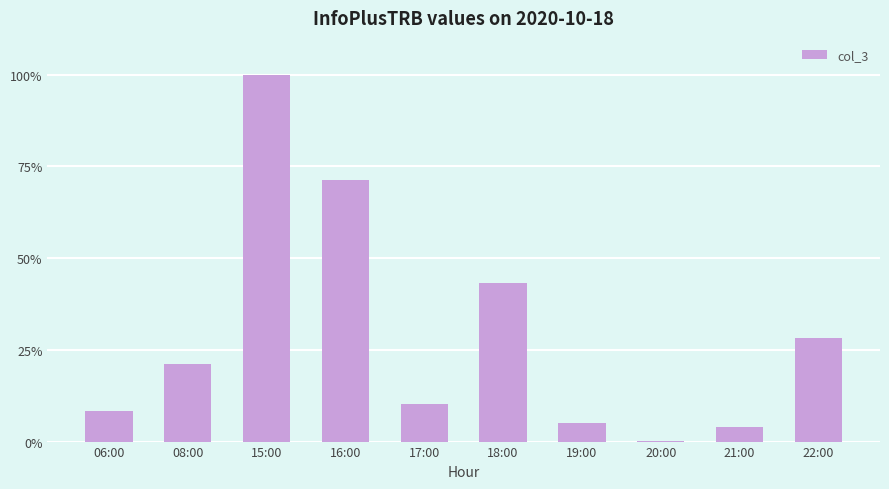

The chart shows a value of 2.1 at 06:00. True or false?

False